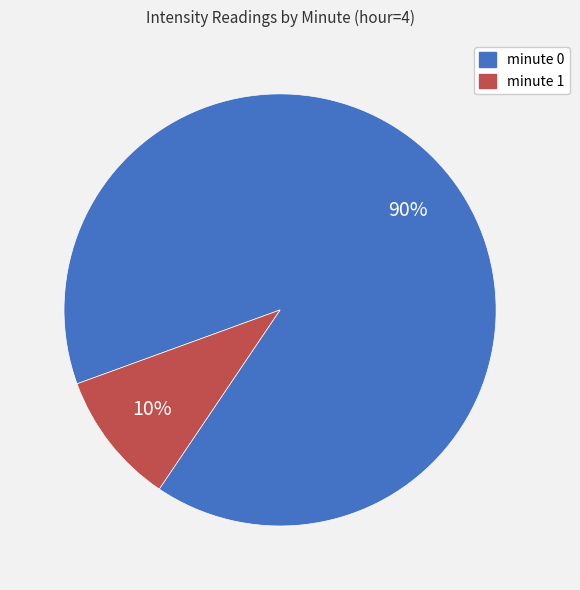

To the nearest percent, what is the difference between the largest and smallest slice percentages?

80%